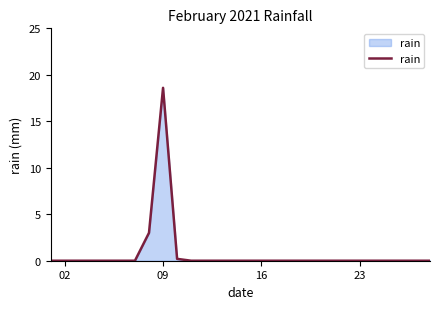

What is the difference between the maximum and minimum values?

18.6